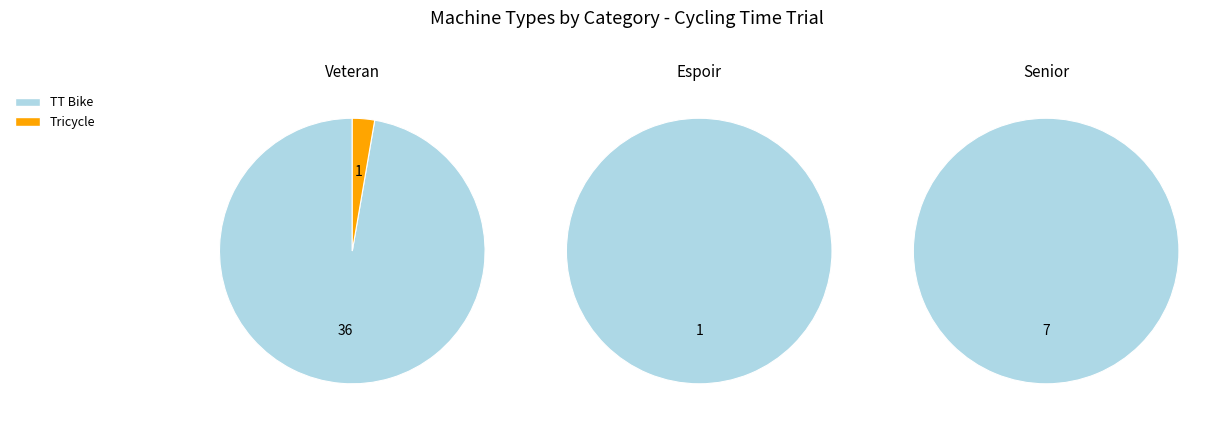

Combined, do Tricycle and TT Bike account for over 50%?

Yes